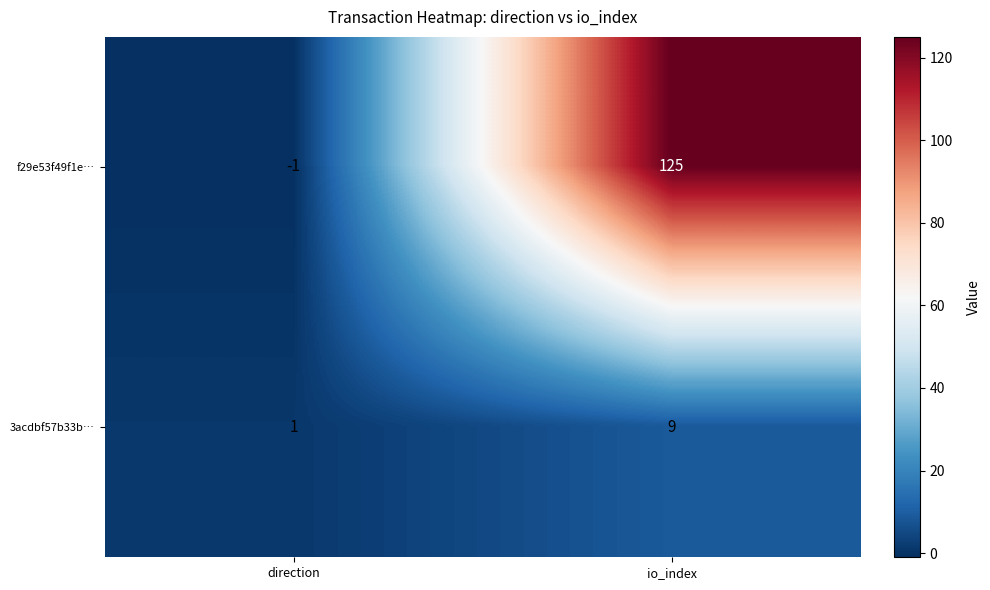

What is the total value across all series at io_index?

134